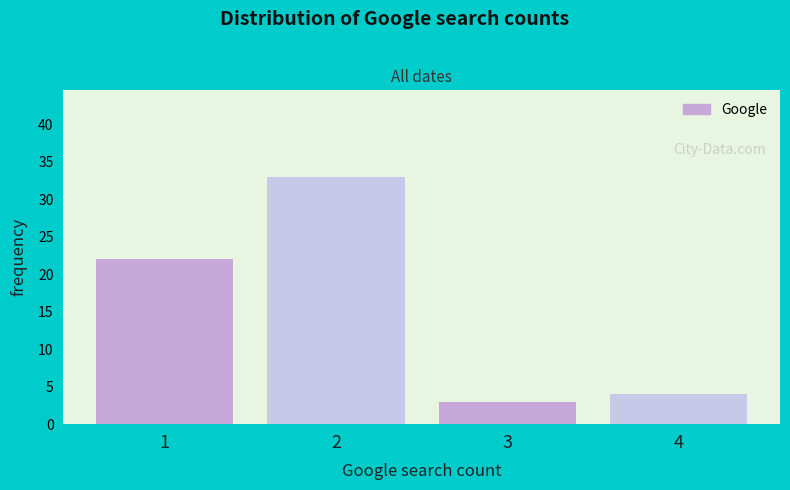

Reading left to right, extract all data points from this chart.

1=22	2=33	3=3	4=4